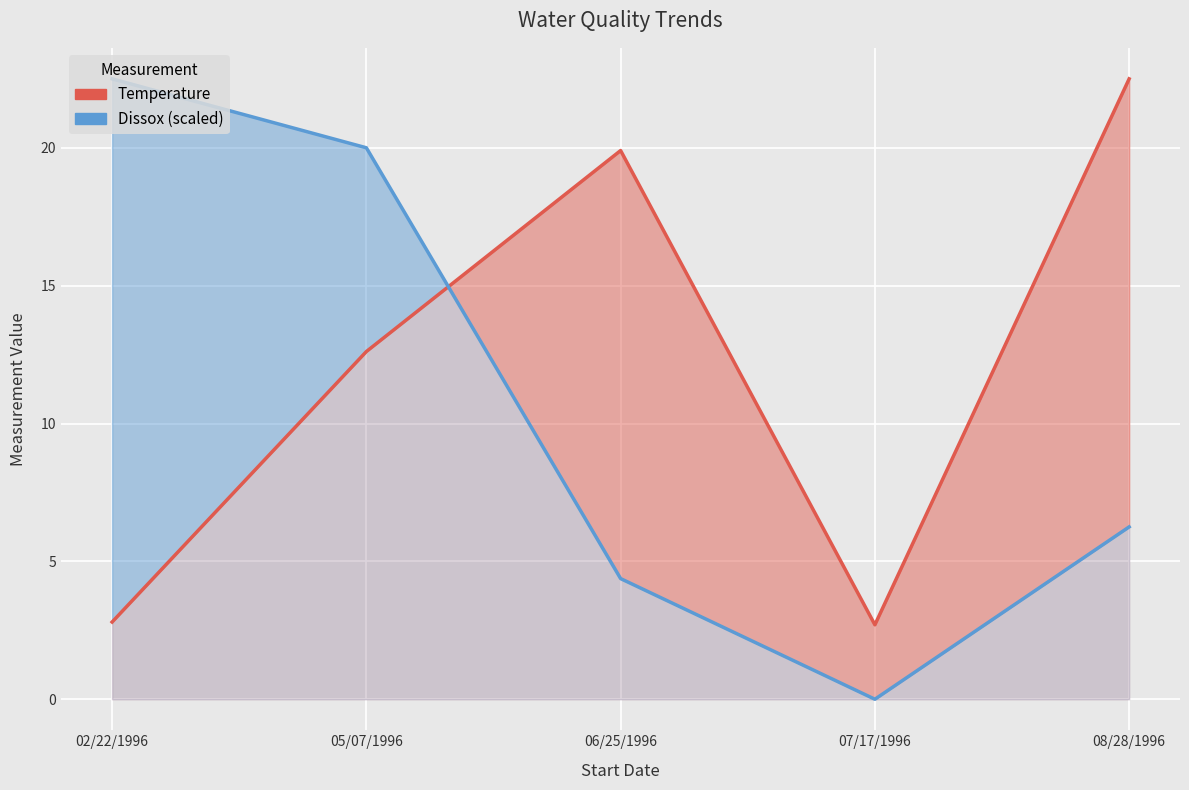

True or false: Dissox (scaled) has more than 2 points higher than both neighbors.

False